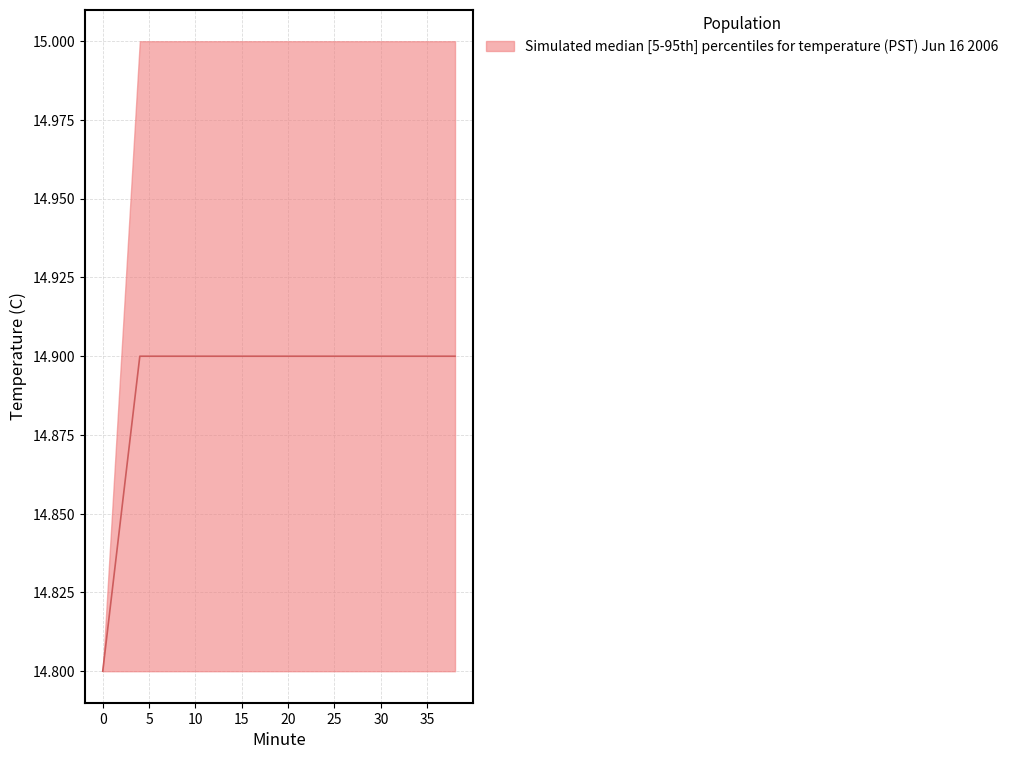

What is the average value of the lower series?

14.8